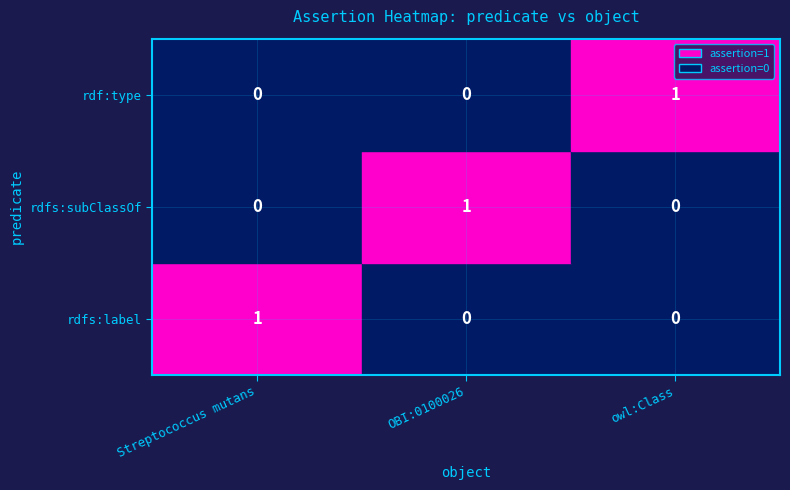

Is the value of rdfs:subClassOf at OBI:0100026 greater than the value of rdf:type at Streptococcus mutans?

Yes